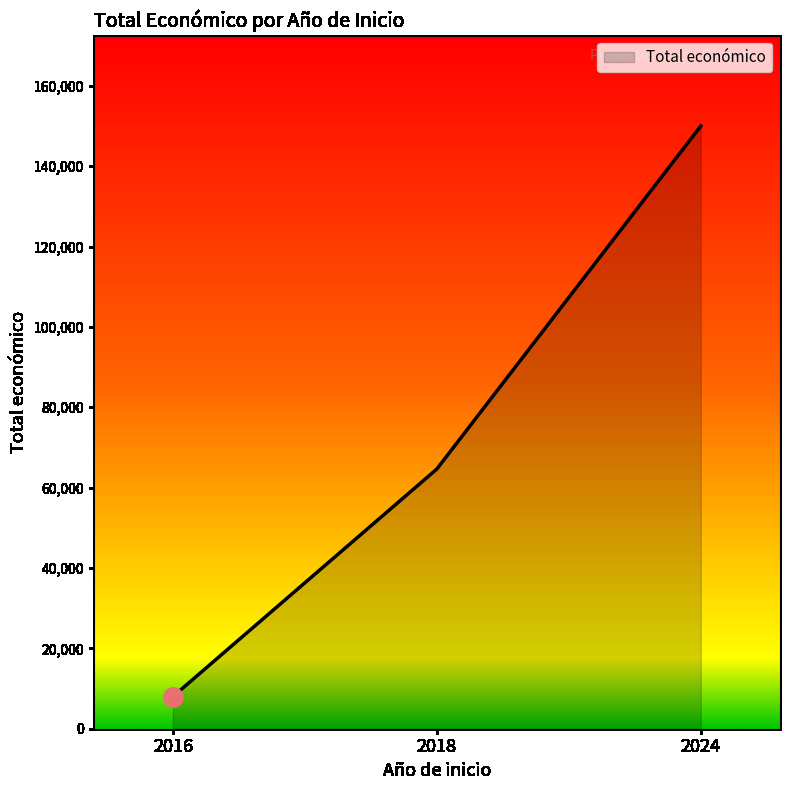

How many values are between 7980 and 150000?

3